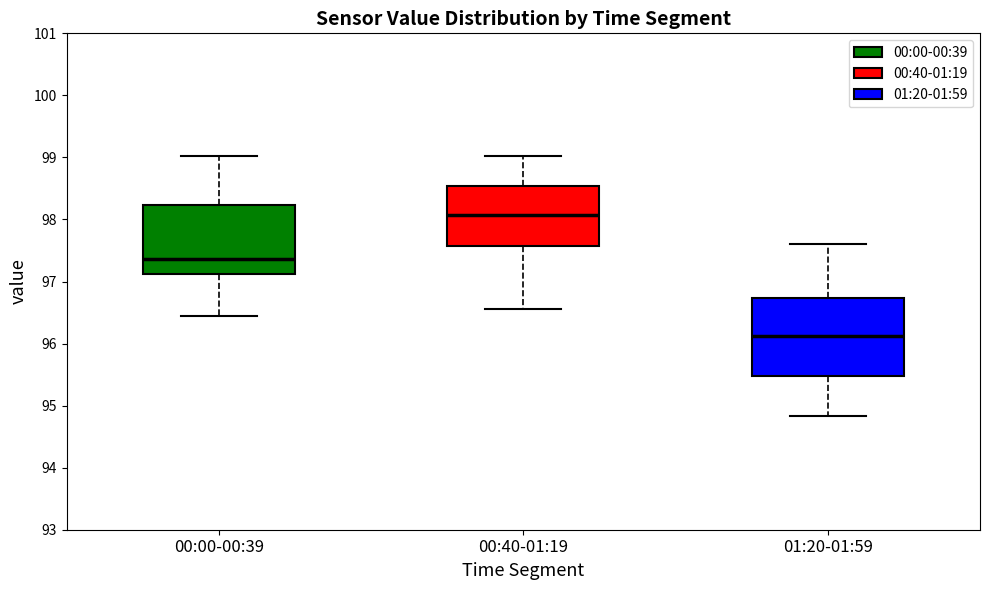

Which box's median line is the lowest?

01:20-01:59